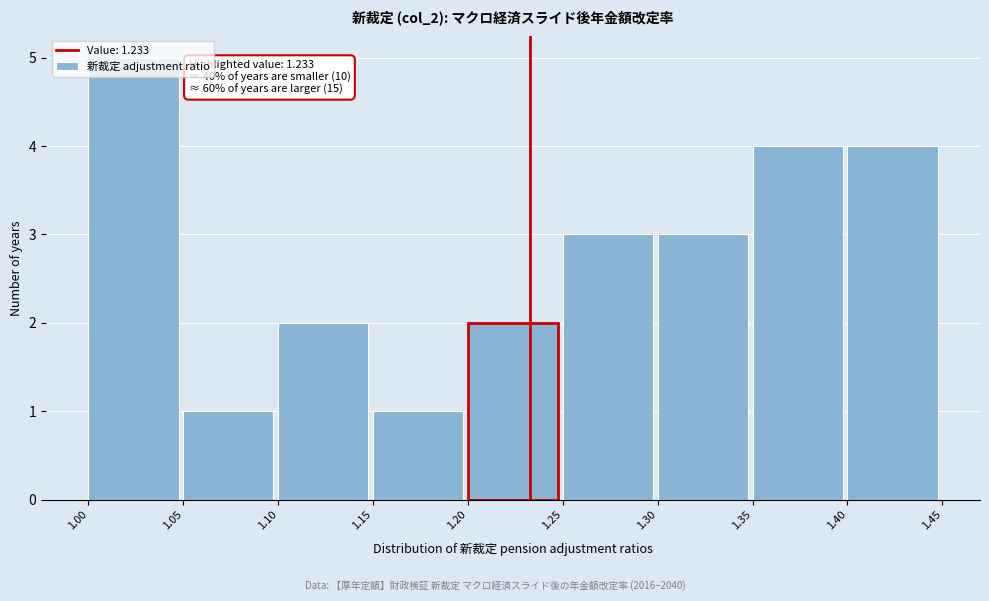

Over which range of the x-axis is the bar tallest?

1.00 to 1.05